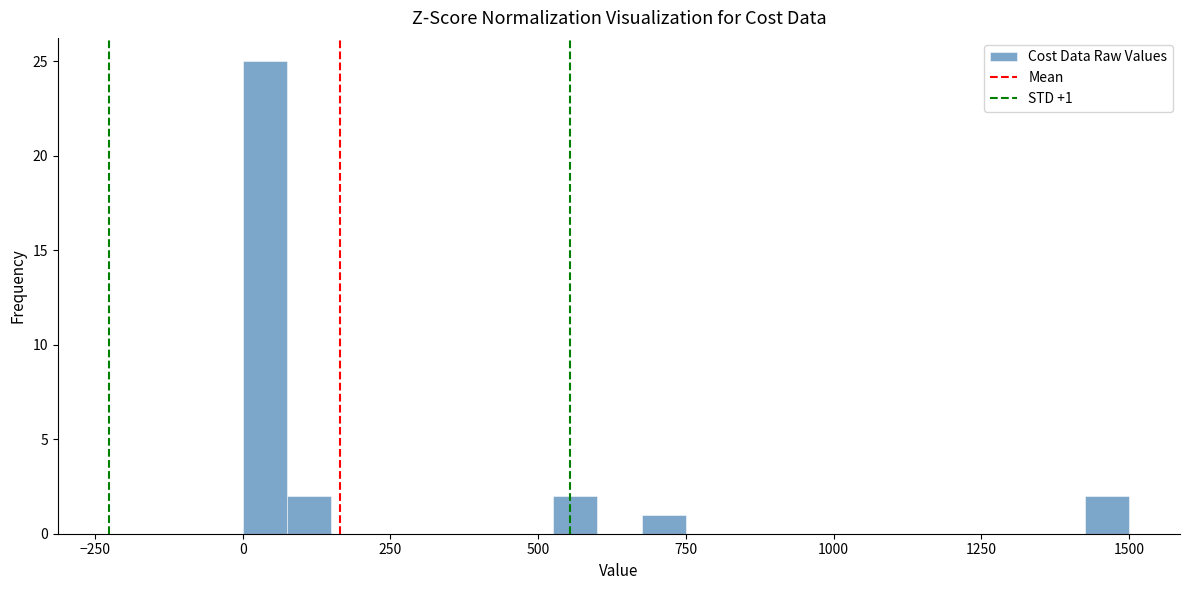

Around what value on the x-axis is the tallest bar? Give the approximate position of its centre, as read against the axis.

50